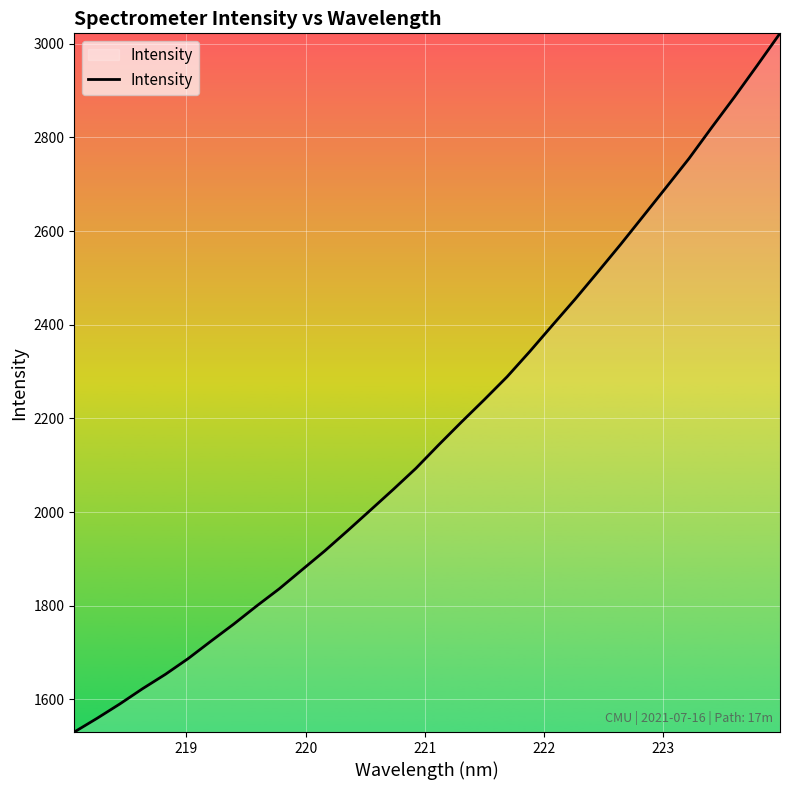

What is the minimum value shown in the chart?

1530.4